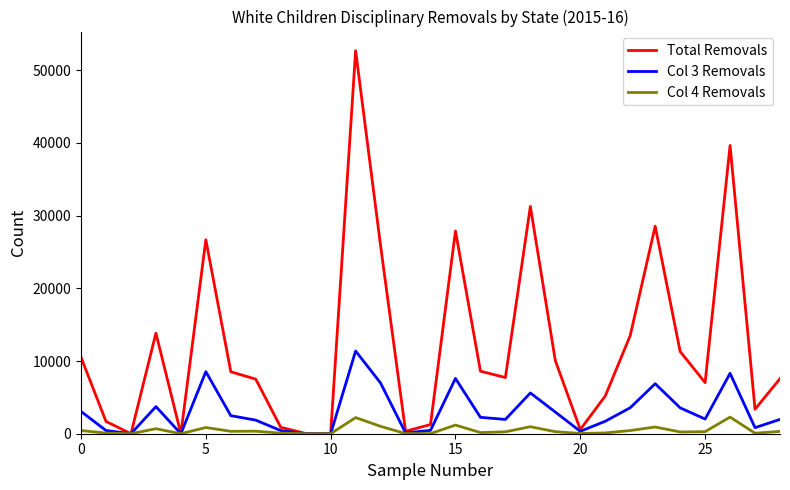

What are all the series names shown in the legend?

Total Removals, Col 3 Removals, Col 4 Removals